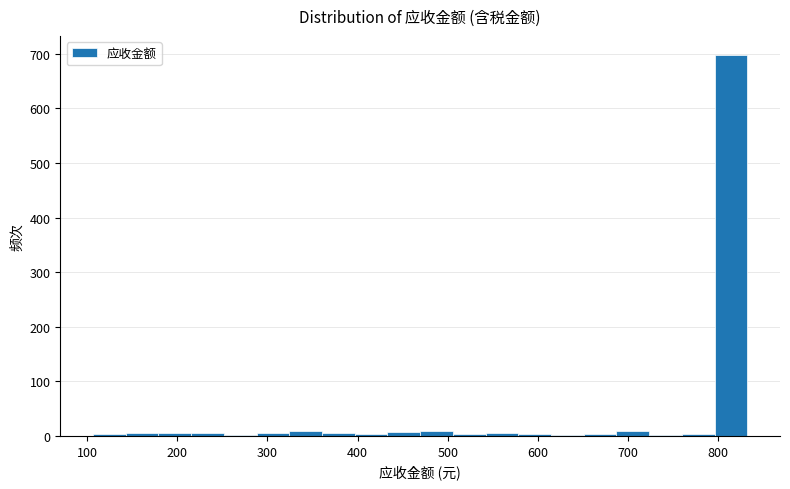

Read against the x-axis, roughly where is the centre of the tallest bar?

810